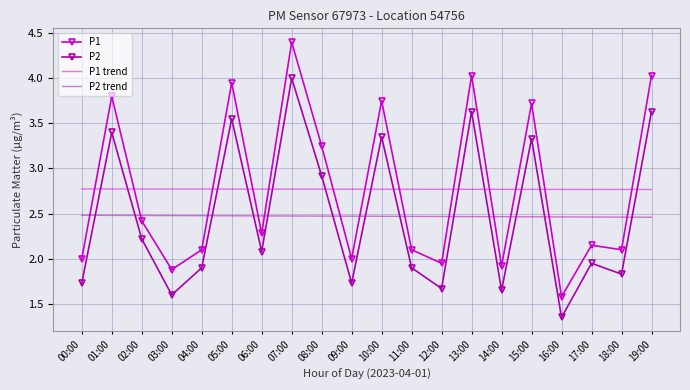

Is it true that P1 trend equals 2.8 at 01:00?

True